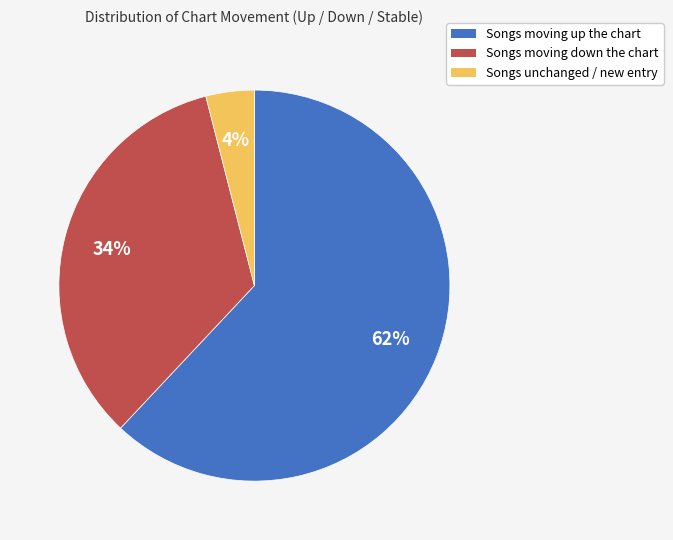

What is the smallest slice in the pie chart?

Songs unchanged / new entry